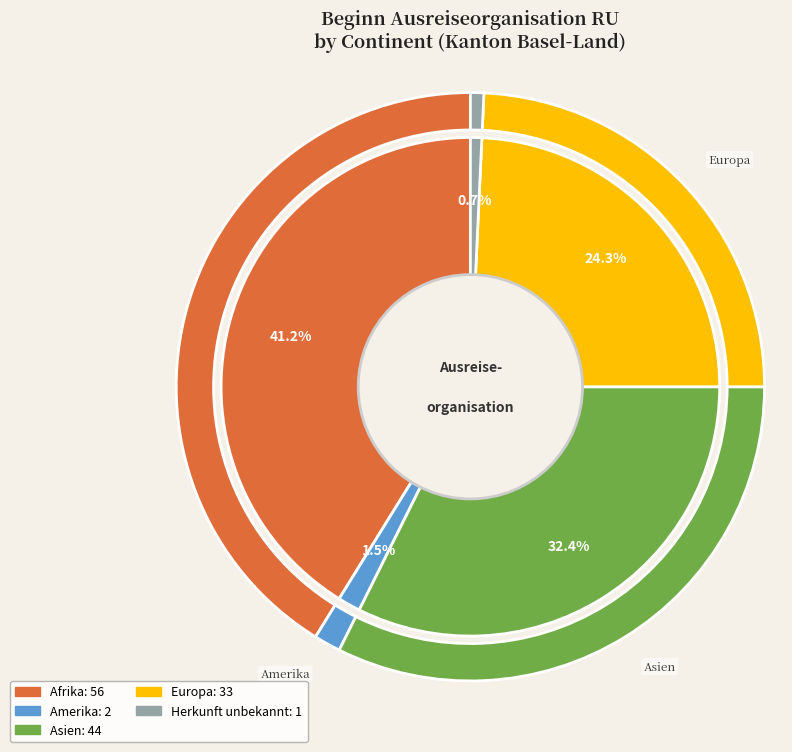

What is the change in value from Afrika to Asien?

-12